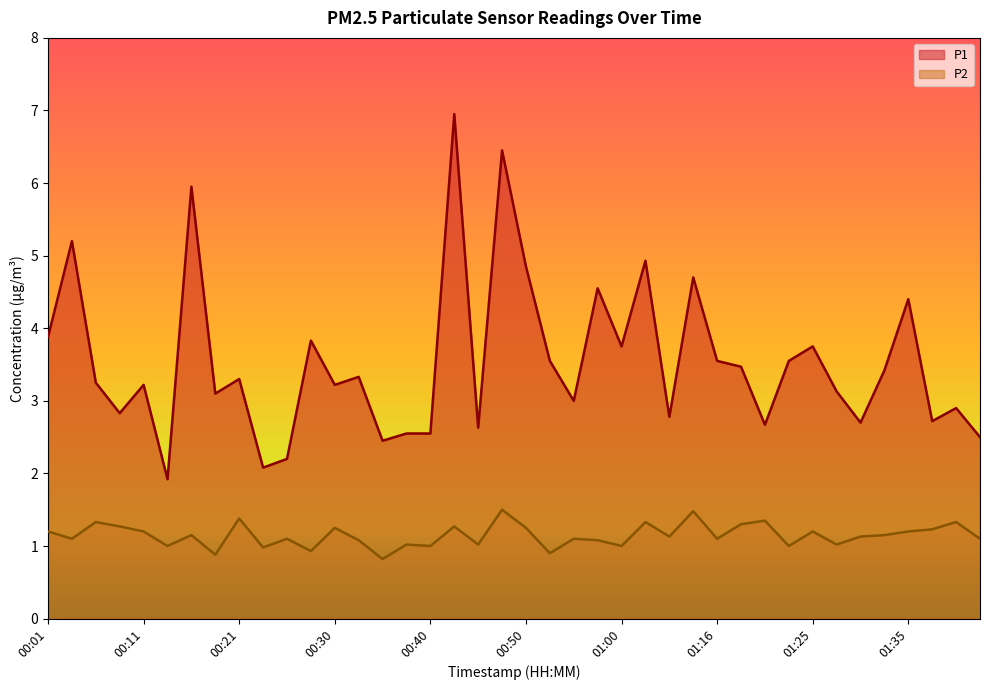

At how many categories does at least one series exceed 6?

2